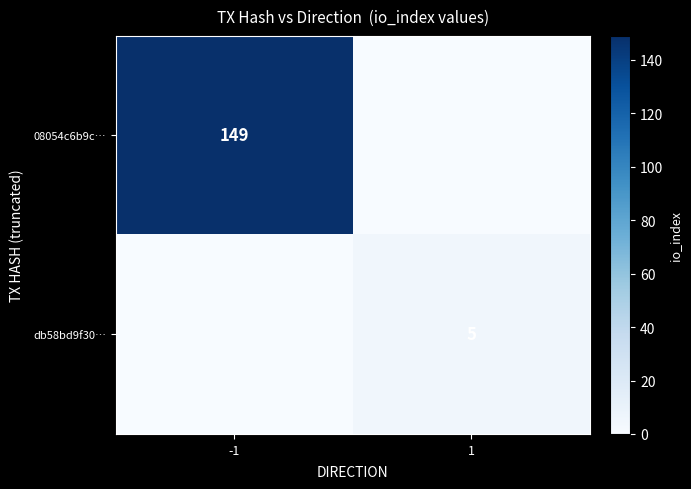

At which category does the chart reach its peak across all series?

-1